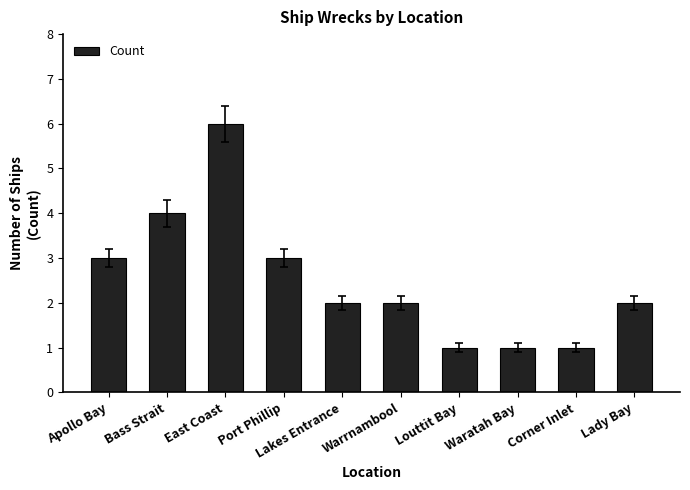

Count the number of data series in this chart.

1